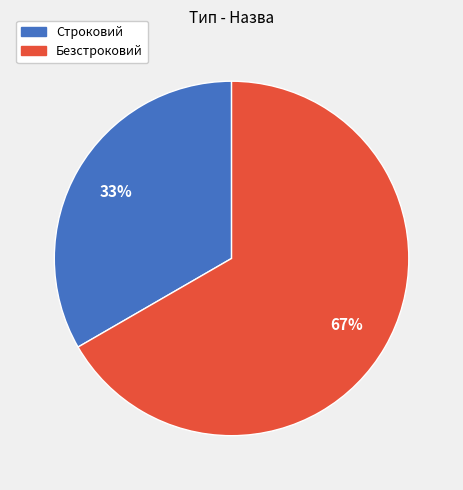

The Безстроковий slice represents 67% of the pie. True or false?

True